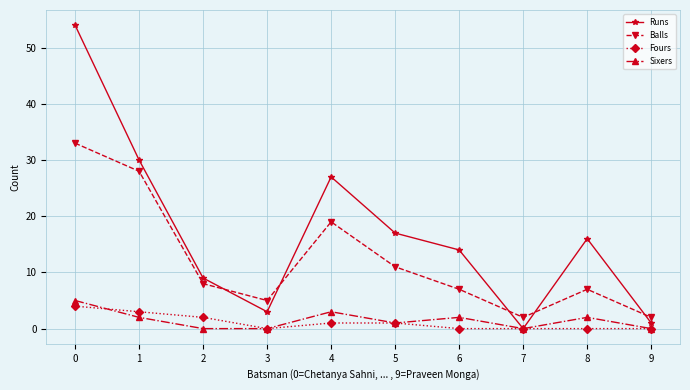

At which category does Sixers reach its first local peak?

4